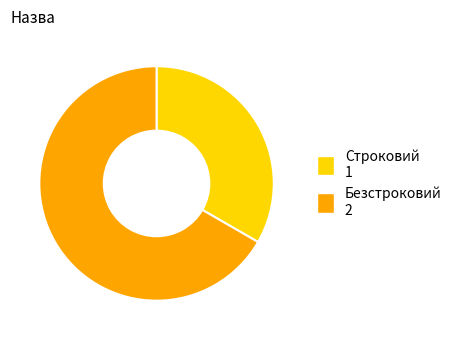

Which slice represents more than half of the pie?

Безстроковий